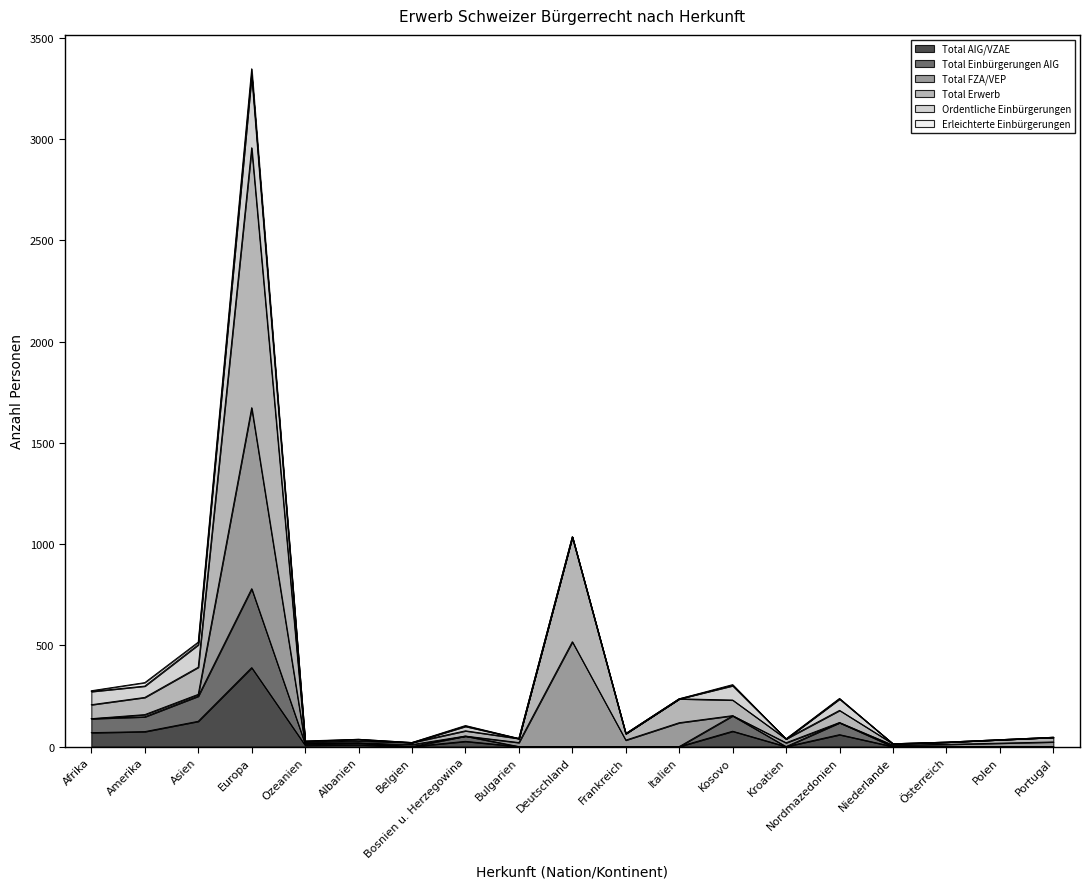

Which category has the highest value in the Total AIG/VZAE series?

Europa